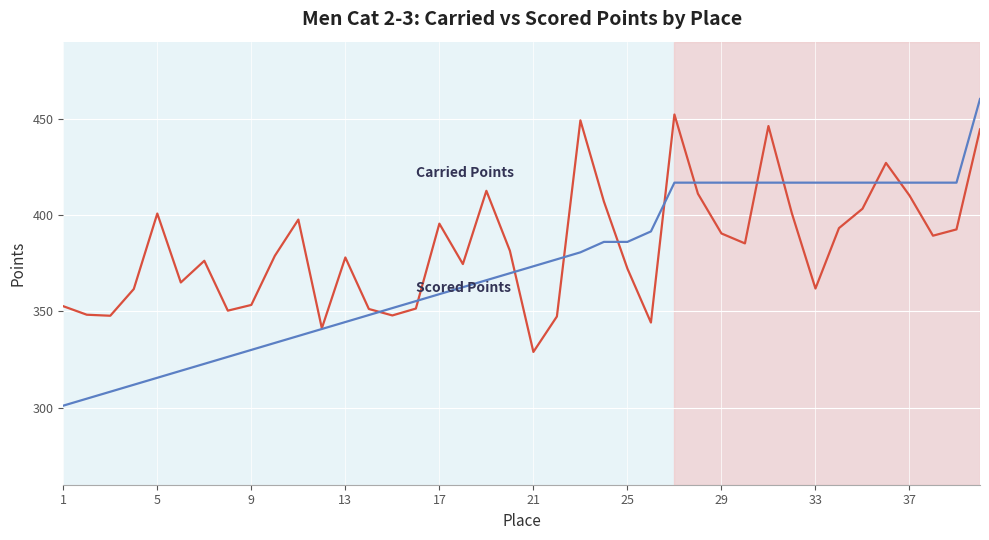

What is the maximum value shown in the chart?

460.2